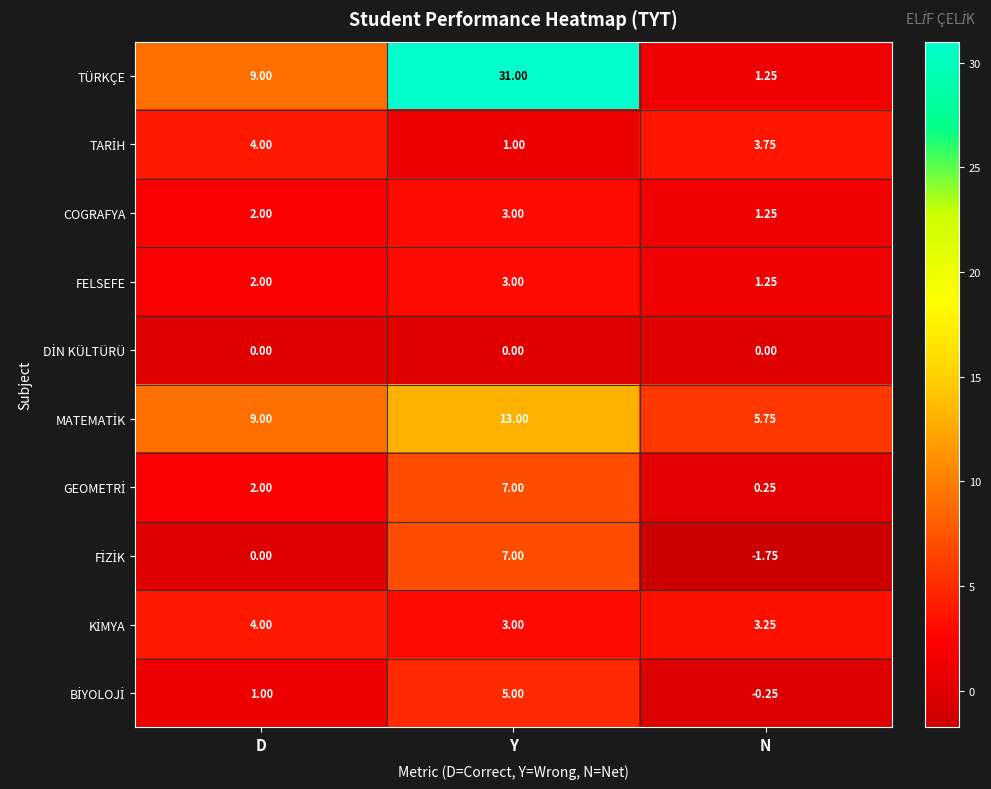

Which series changed the most between Y and N?

TÜRKÇE